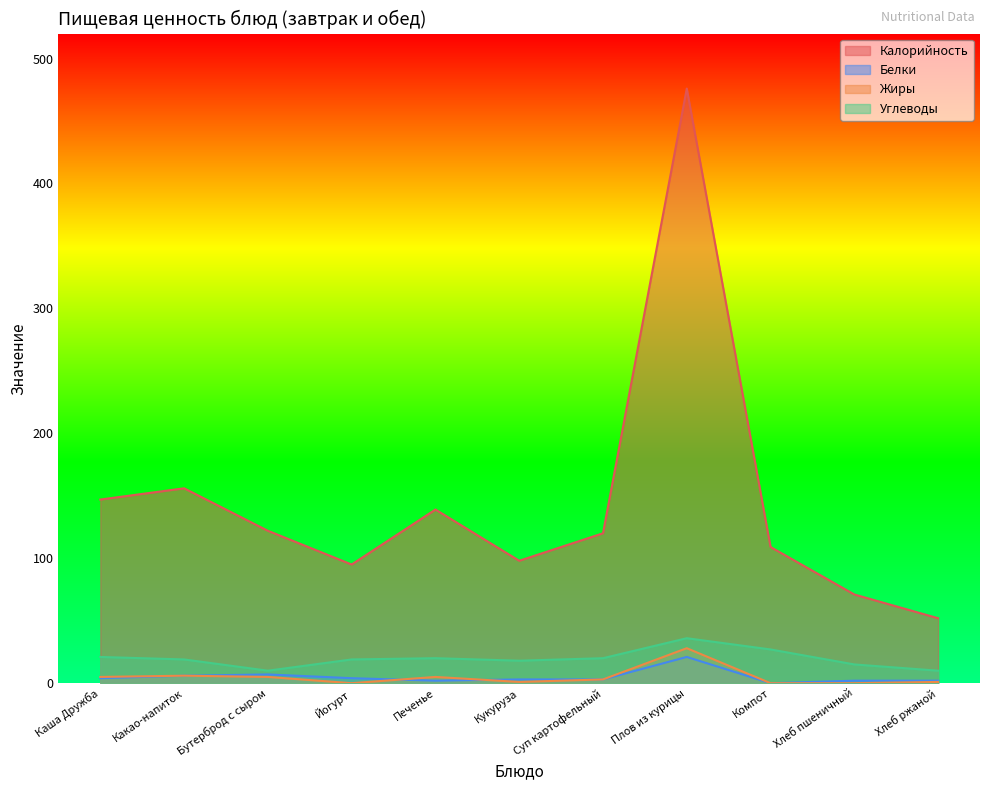

Is the value of Белки at Йогурт greater than the value of Калорийность at Каша Дружба?

No